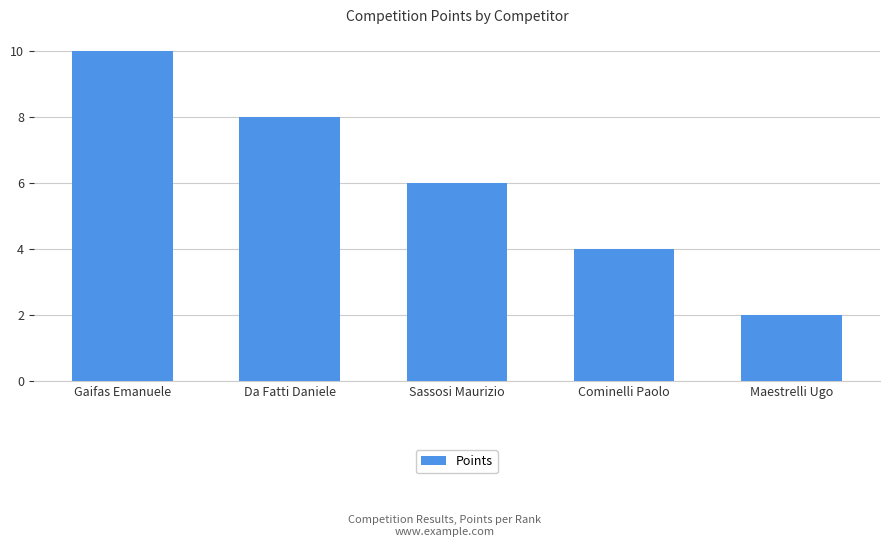

True or false: the data shows 8 at Da Fatti Daniele.

True